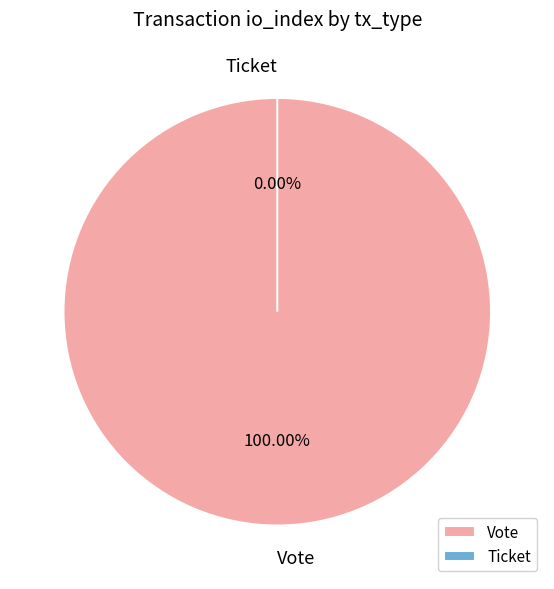

Is Vote the majority of the pie?

Yes